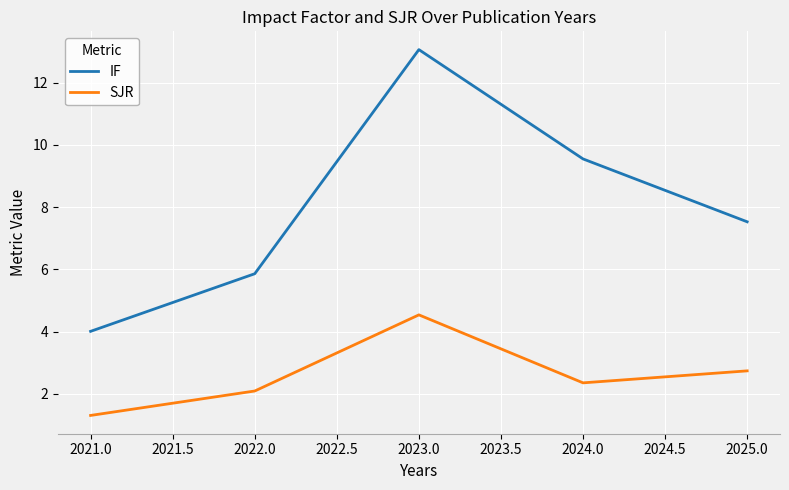

What is the minimum value shown in the chart?

1.3